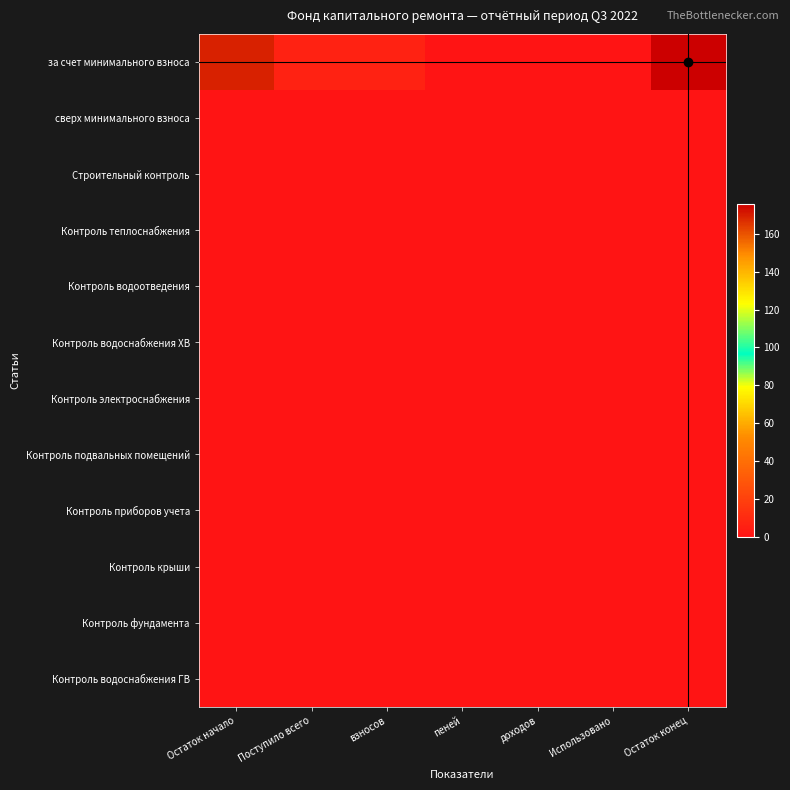

What is the maximum value shown in the chart?

175.9